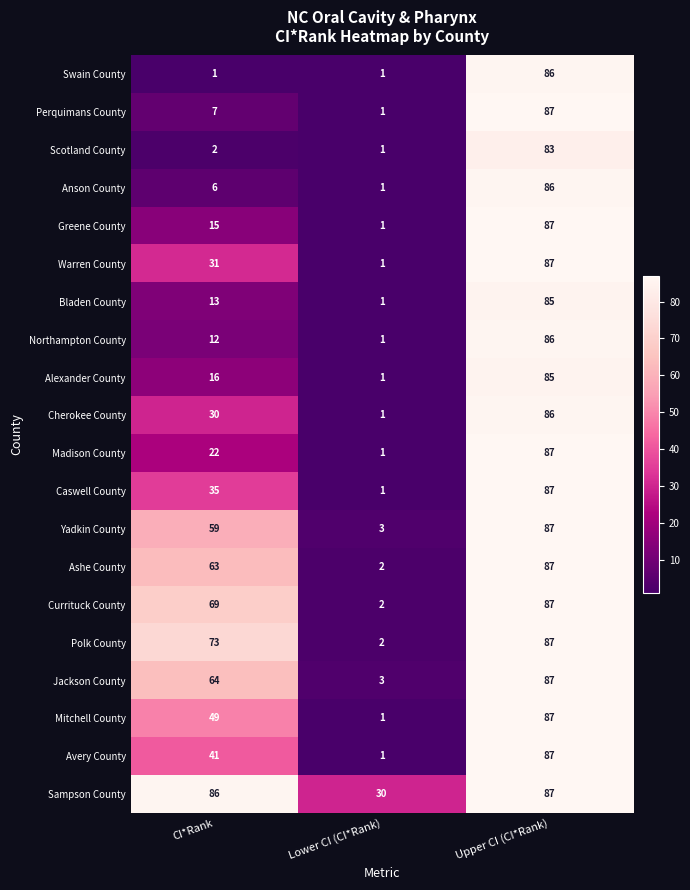

How many categories are shown in the chart?

3